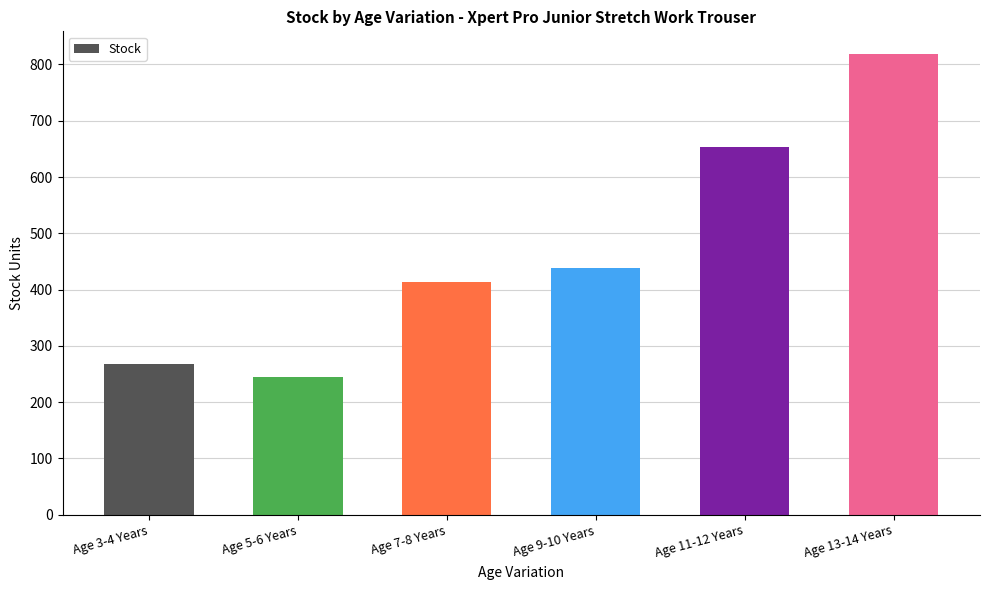

What is the sum of the values at Age 9-10 Years and Age 11-12 Years?

1091